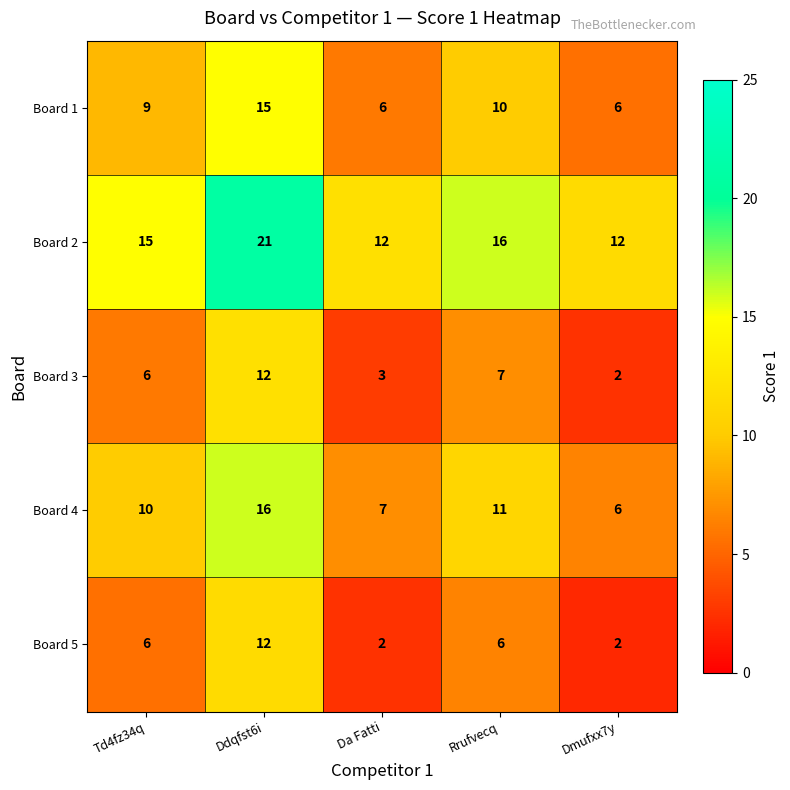

What is the highest value of the Board 4 series?

16